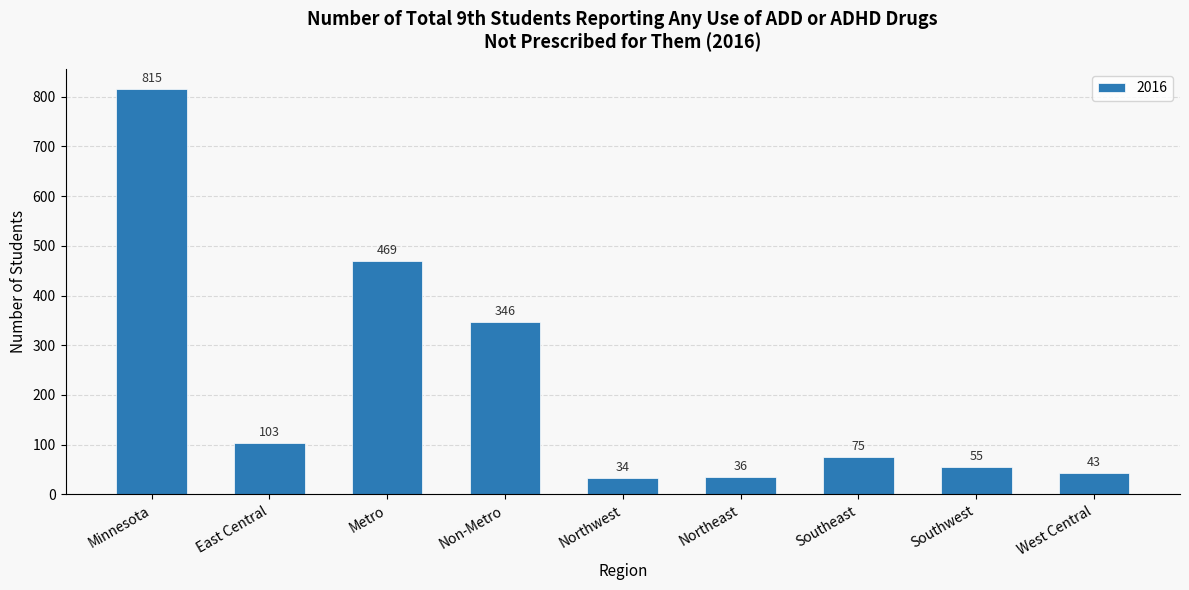

Where is the data nearest to the value 424?

Metro